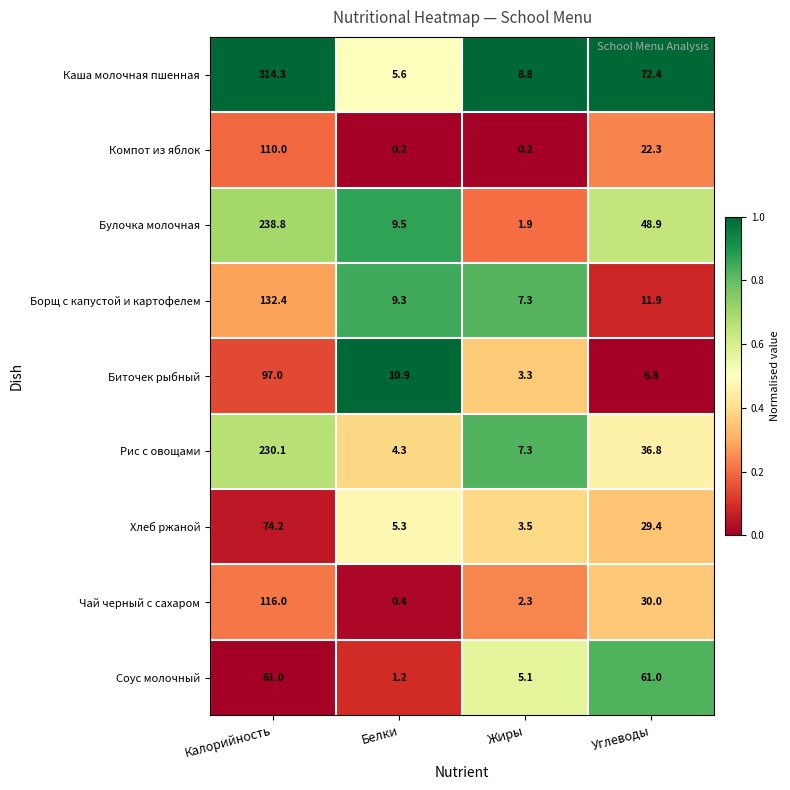

At Углеводы, list the series in order from smallest to largest.

Биточек рыбный, Борщ с капустой и картофелем, Компот из яблок, Хлеб ржаной, Чай черный с сахаром, Рис с овощами, Булочка молочная, Соус молочный, Каша молочная пшенная